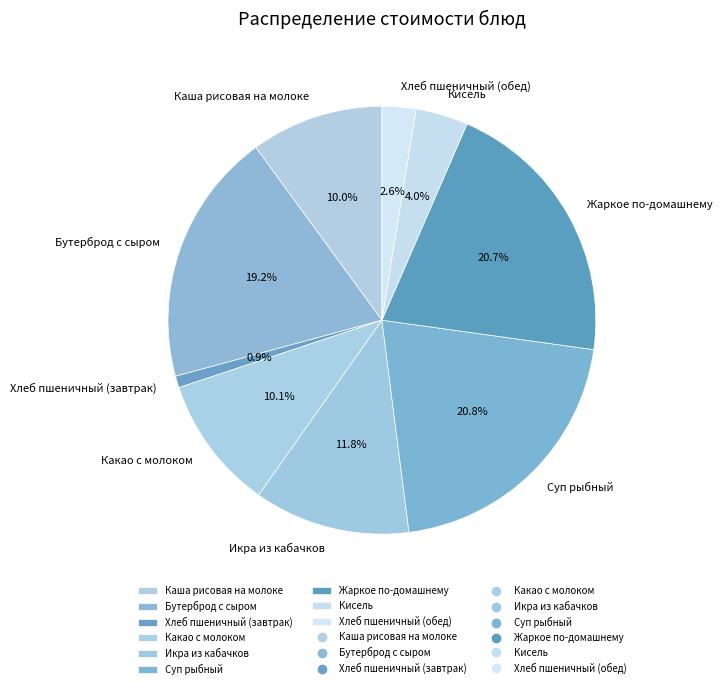

Between Хлеб пшеничный (завтрак) and Икра из кабачков, which is larger?

Икра из кабачков